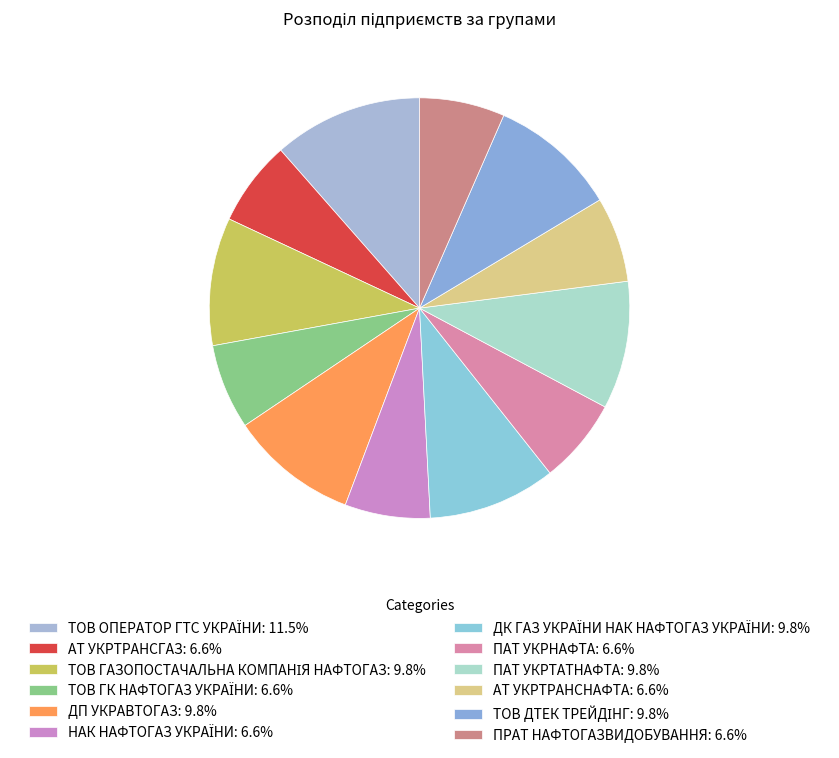

Count the number of slices in the pie.

12